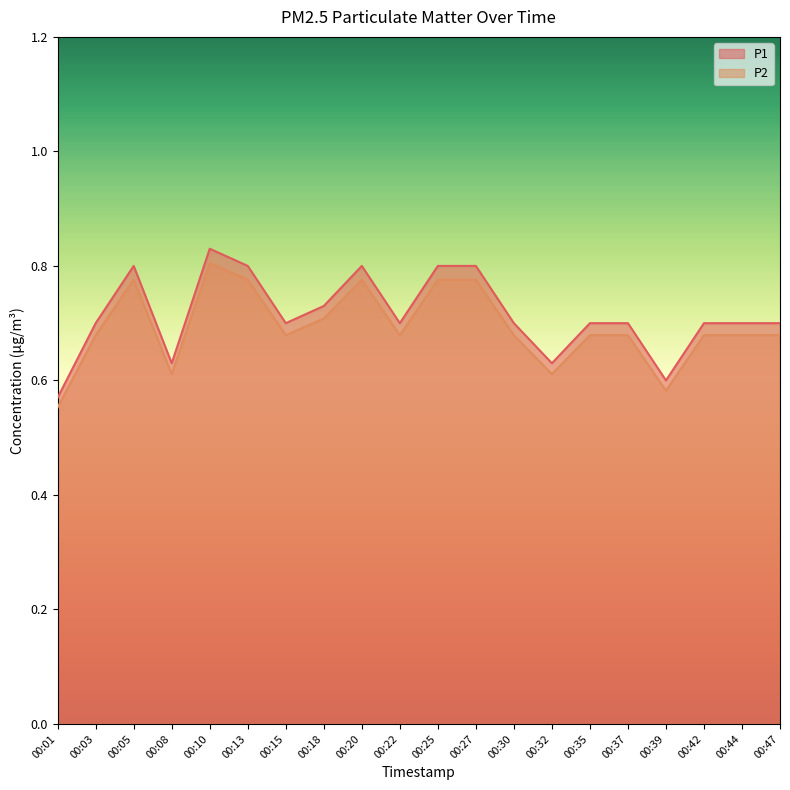

Reading left to right, list all the values displayed in this chart.

P1: 00:01=0.6	00:03=0.7	00:05=0.8	00:08=0.6	00:10=0.8	00:13=0.8	00:15=0.7	00:18=0.7	00:20=0.8	00:22=0.7	00:25=0.8	00:27=0.8	00:30=0.7	00:32=0.6	00:35=0.7	00:37=0.7	00:39=0.6	00:42=0.7	00:44=0.7	00:47=0.7
P2: 00:01=0.6	00:03=0.7	00:05=0.8	00:08=0.6	00:10=0.8	00:13=0.8	00:15=0.7	00:18=0.7	00:20=0.8	00:22=0.7	00:25=0.8	00:27=0.8	00:30=0.7	00:32=0.6	00:35=0.7	00:37=0.7	00:39=0.6	00:42=0.7	00:44=0.7	00:47=0.7